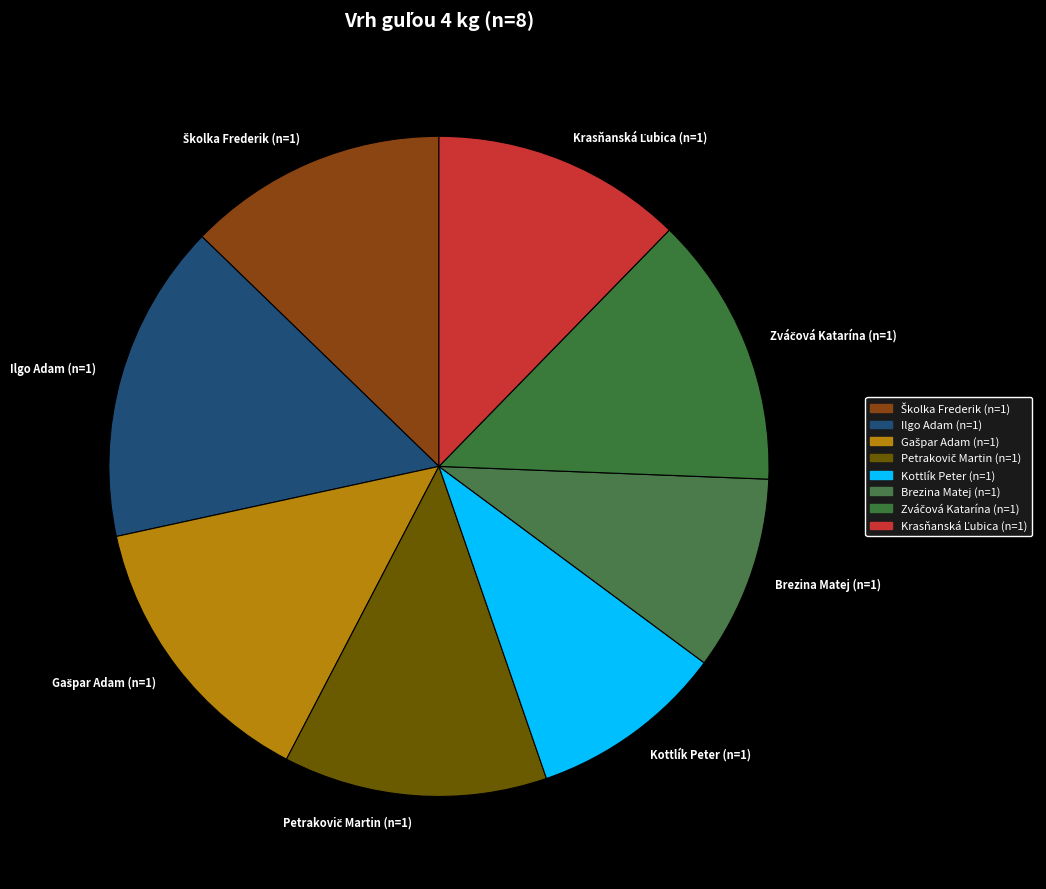

Count the number of slices in the pie.

8